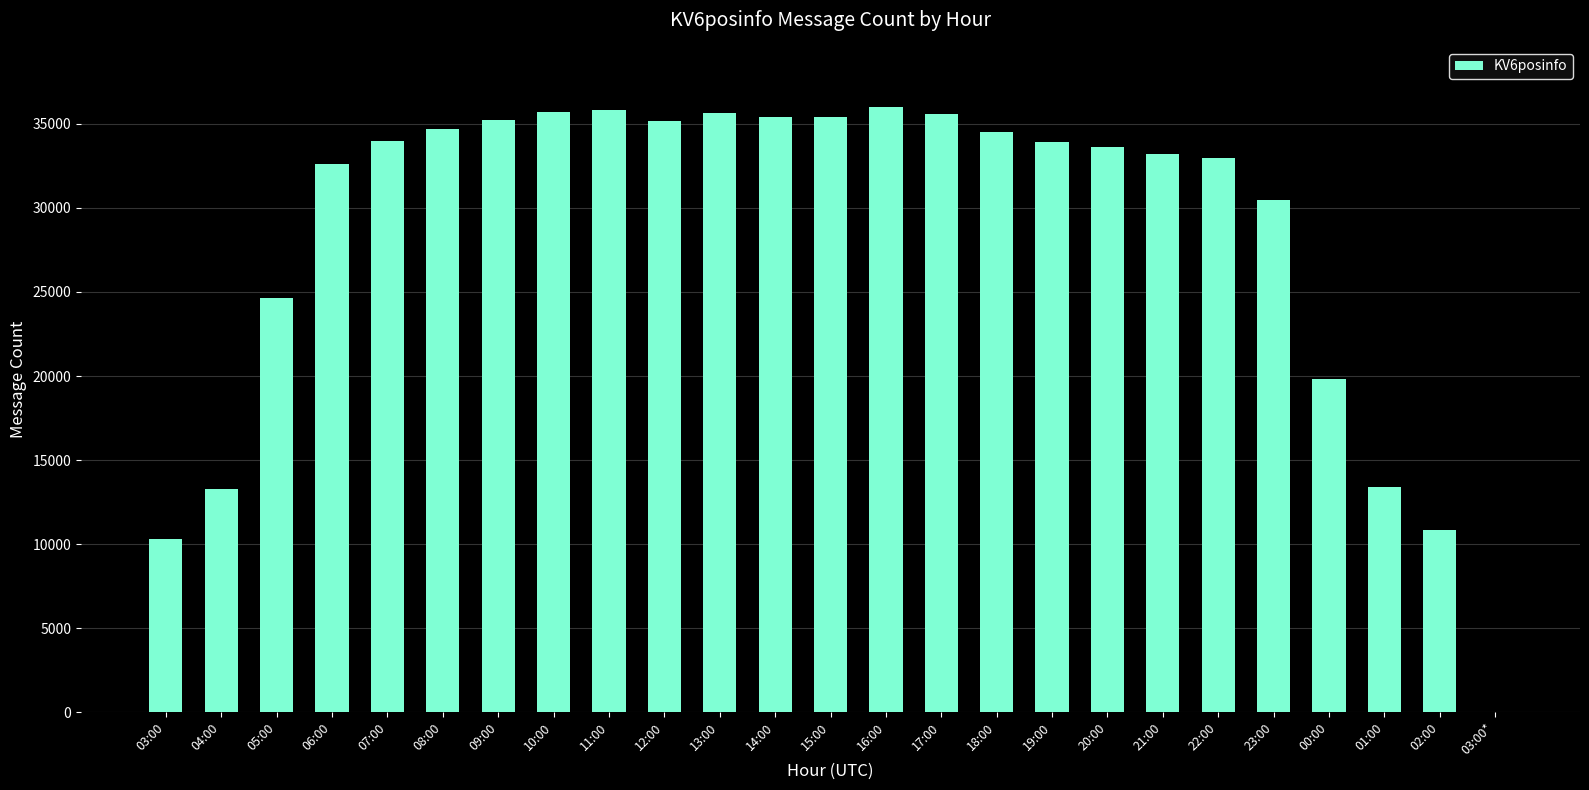

The value at 17:00 is 35562. True or false?

True